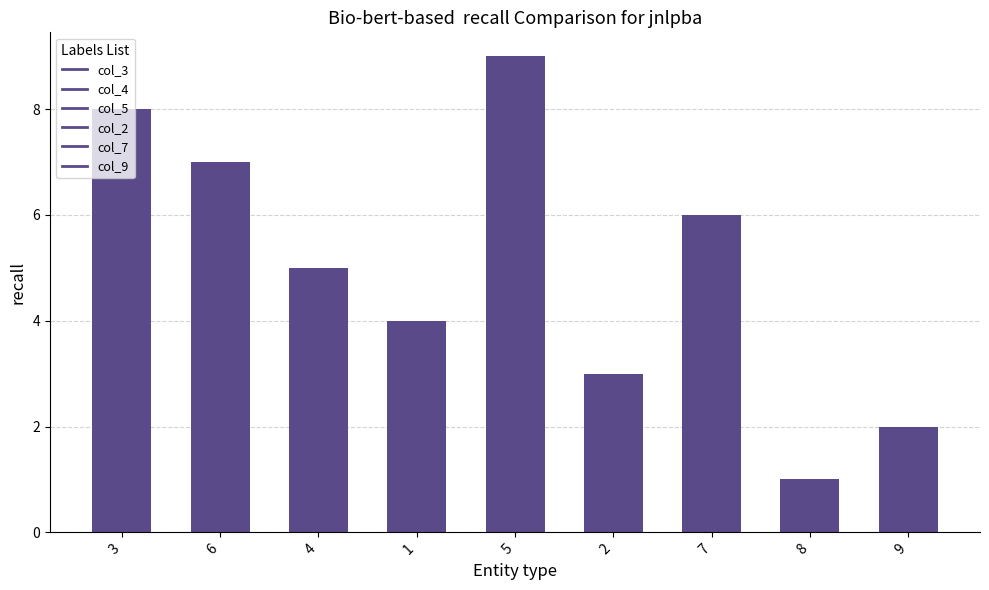

What is the greatest value displayed?

9